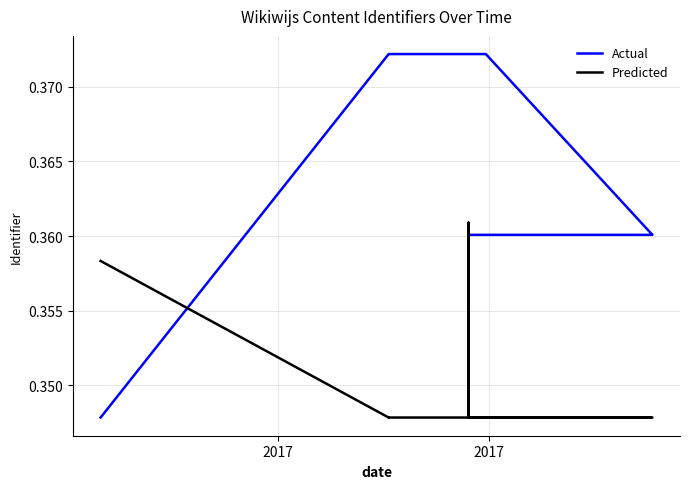

What is the average value of the Actual series?

0.4